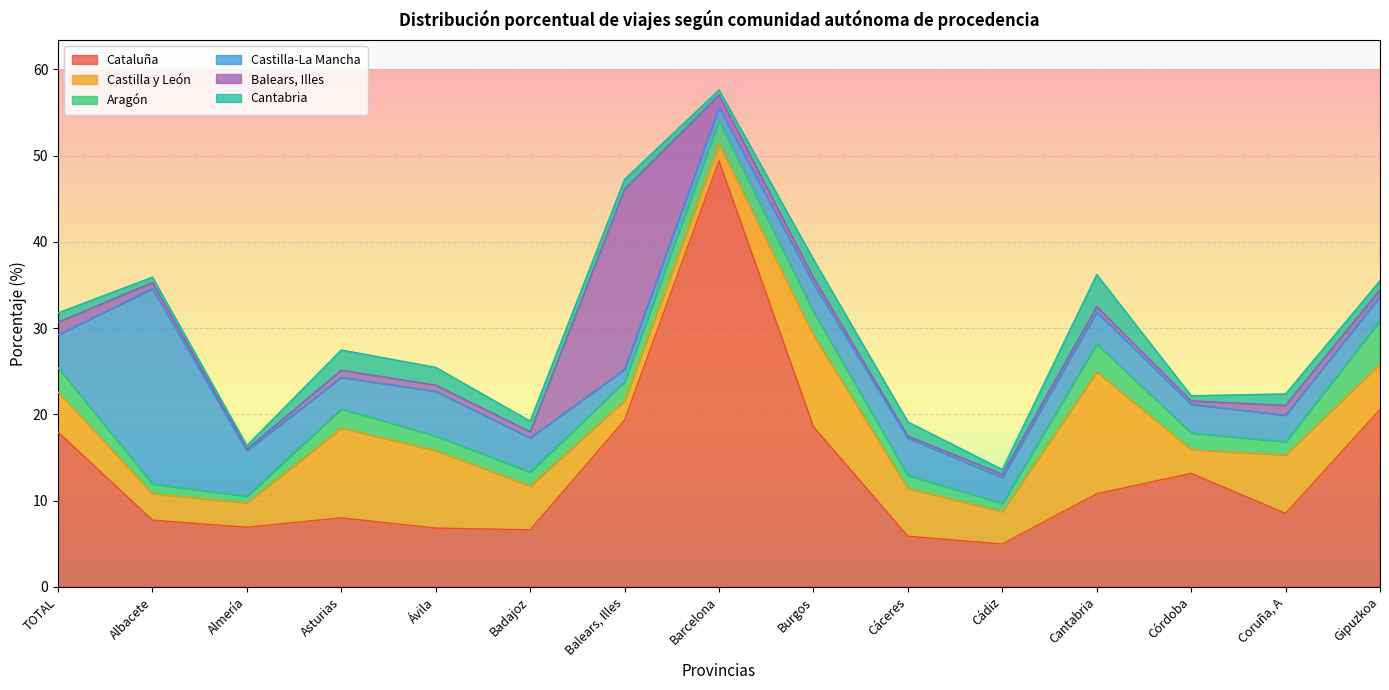

How many times do Aragón and Balears, Illes cross each other?

2